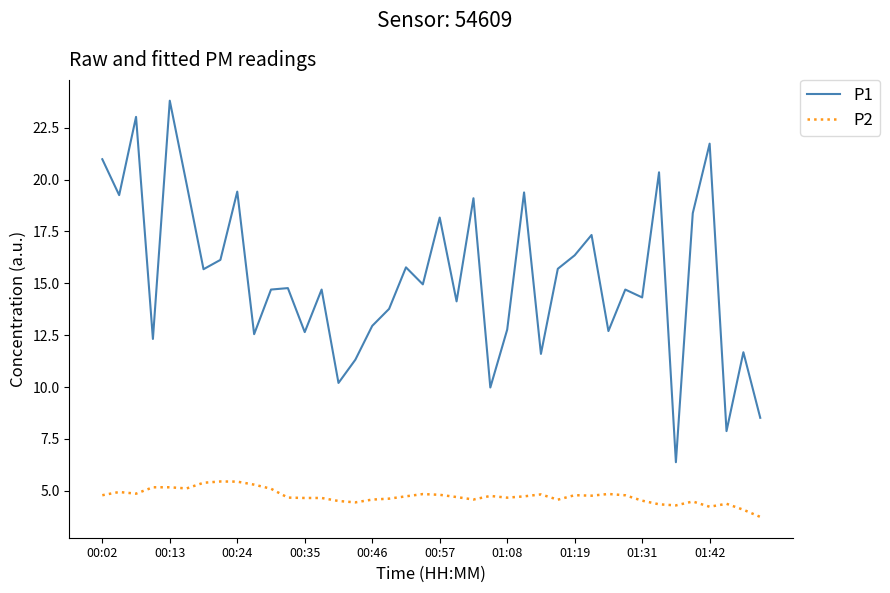

True or false: P1 and P2 cross at least once.

False